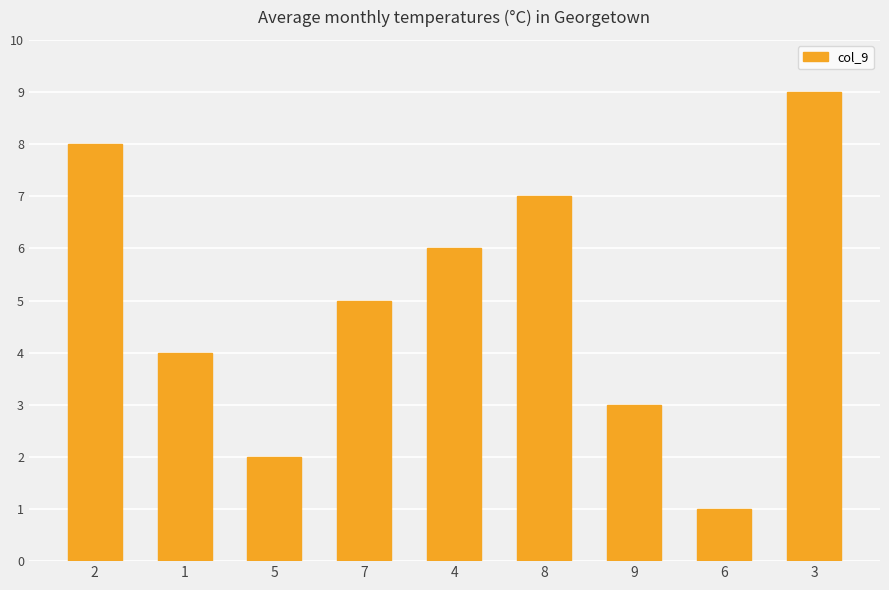

What is the label of the 1st bar from the right?

3